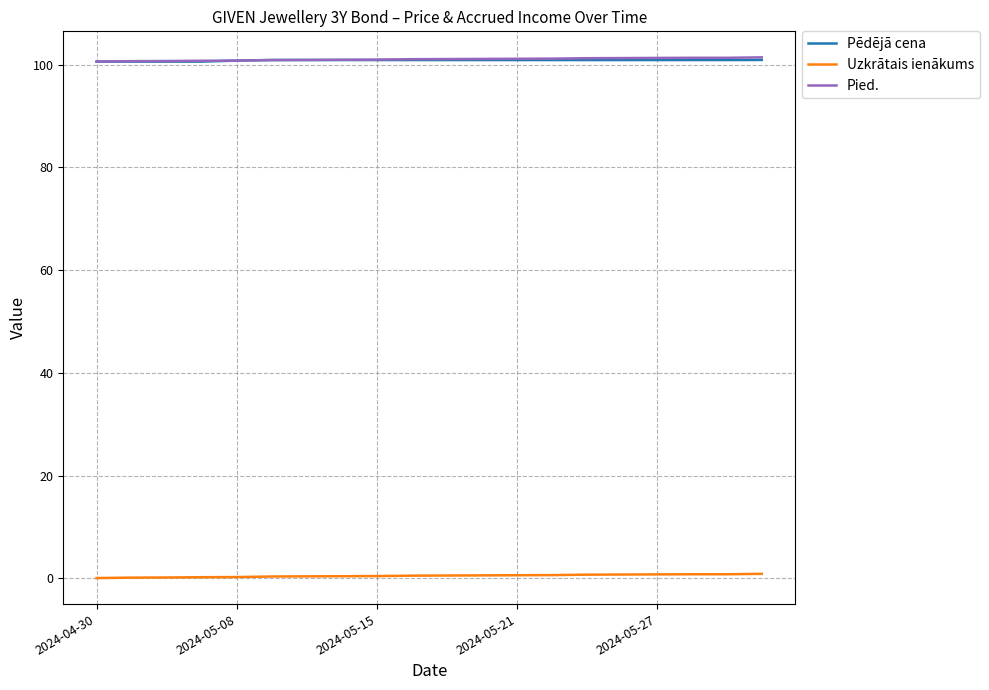

What is the greatest value displayed?

101.4